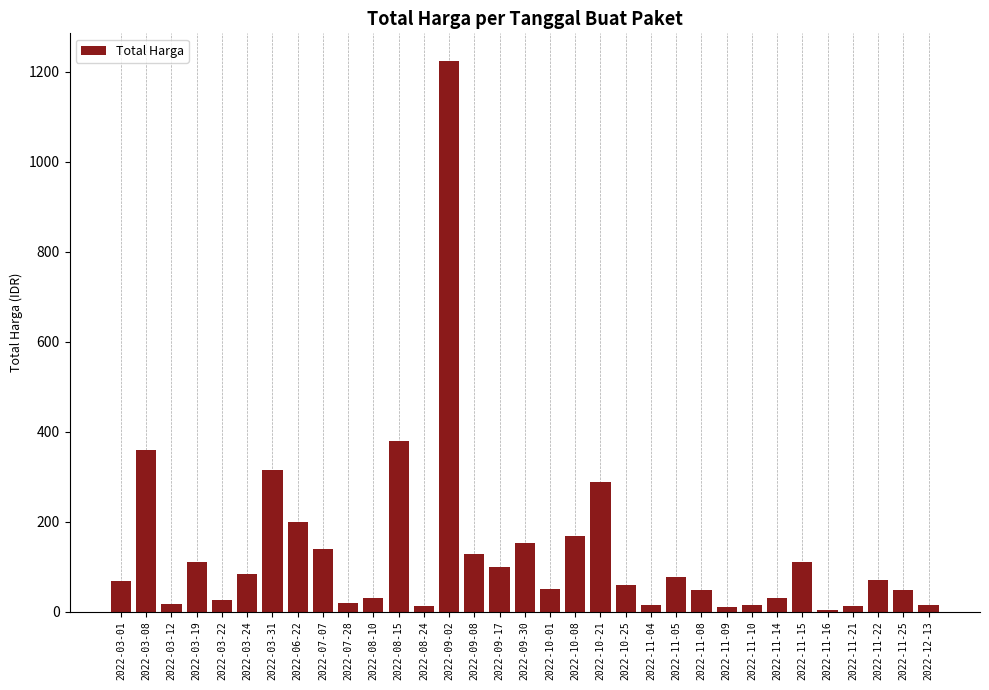

What is the average value?

132.6